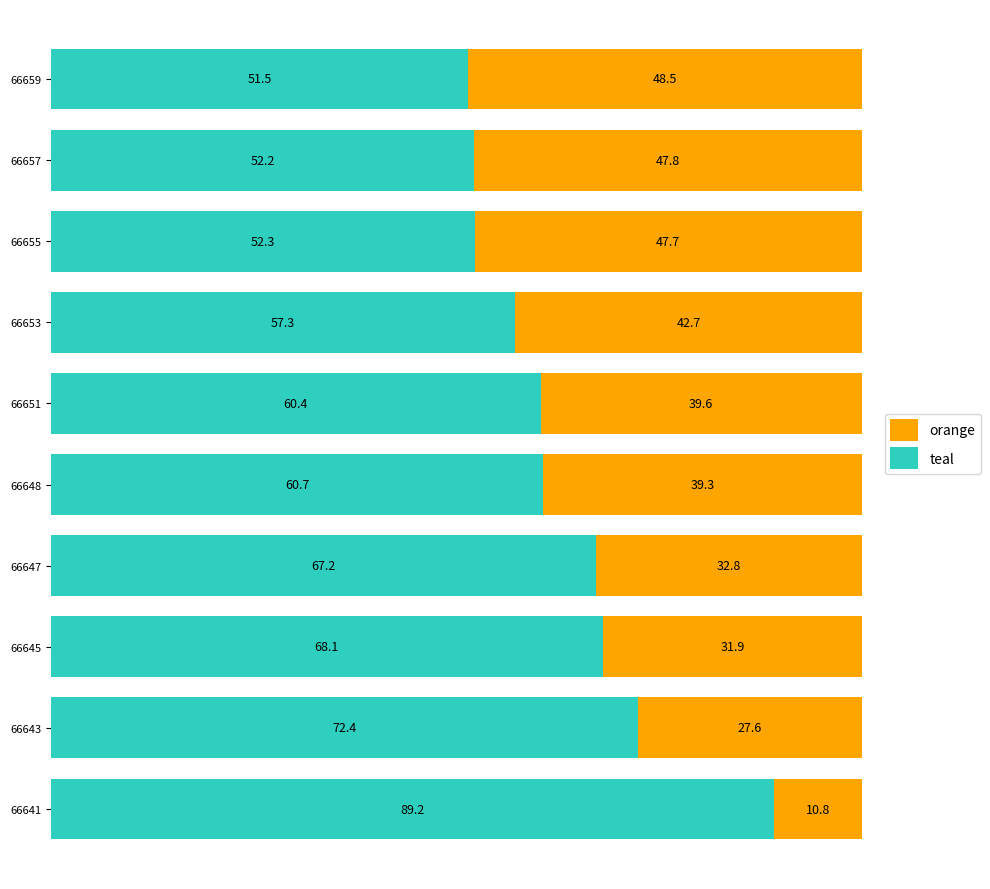

What is the maximum value for teal?

89.2